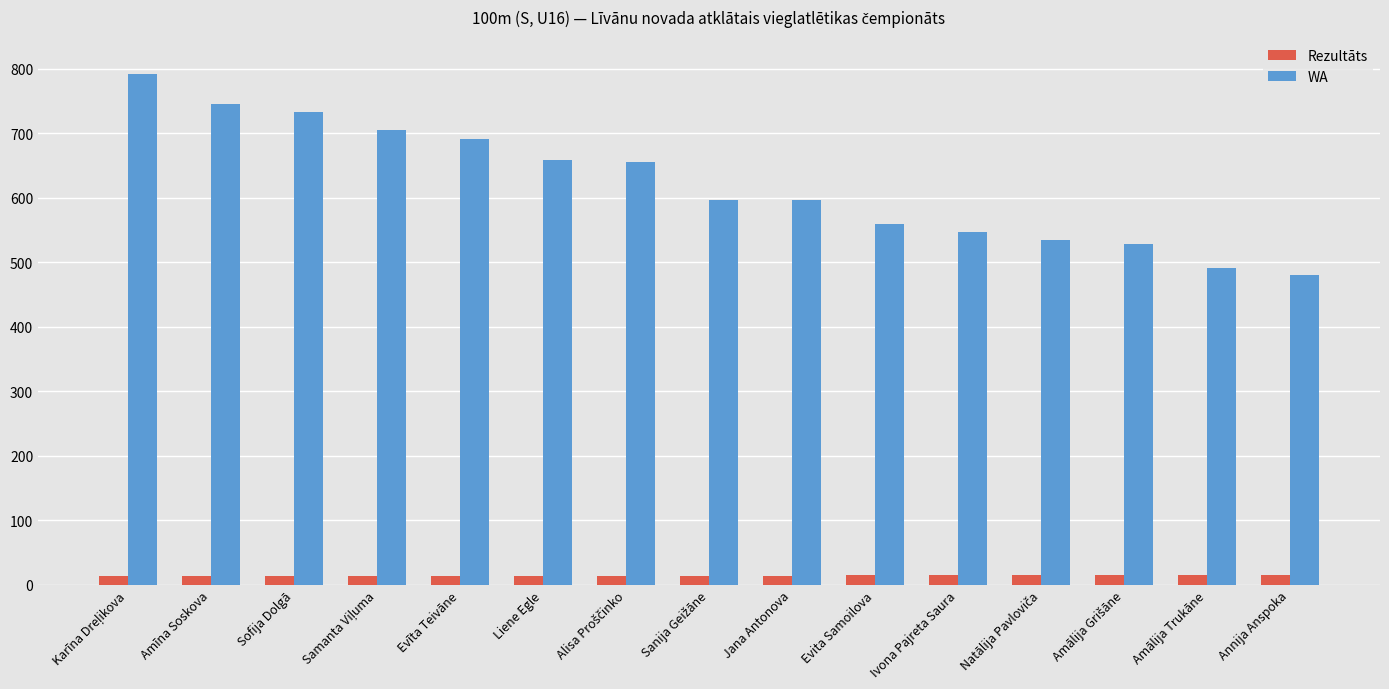

Which series has the largest total across all categories?

WA